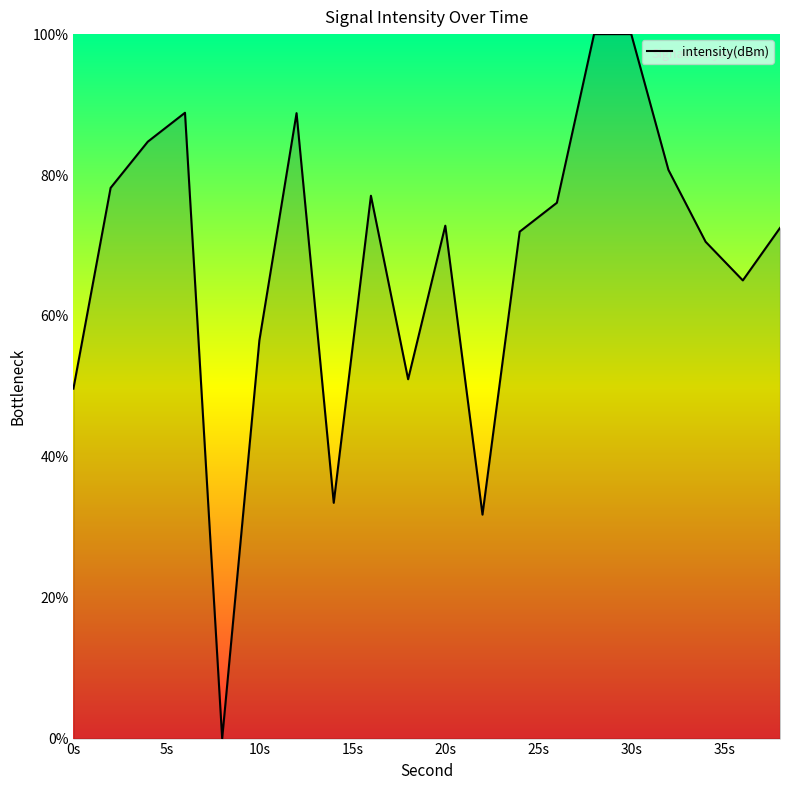

What is the greatest value displayed?

100.0